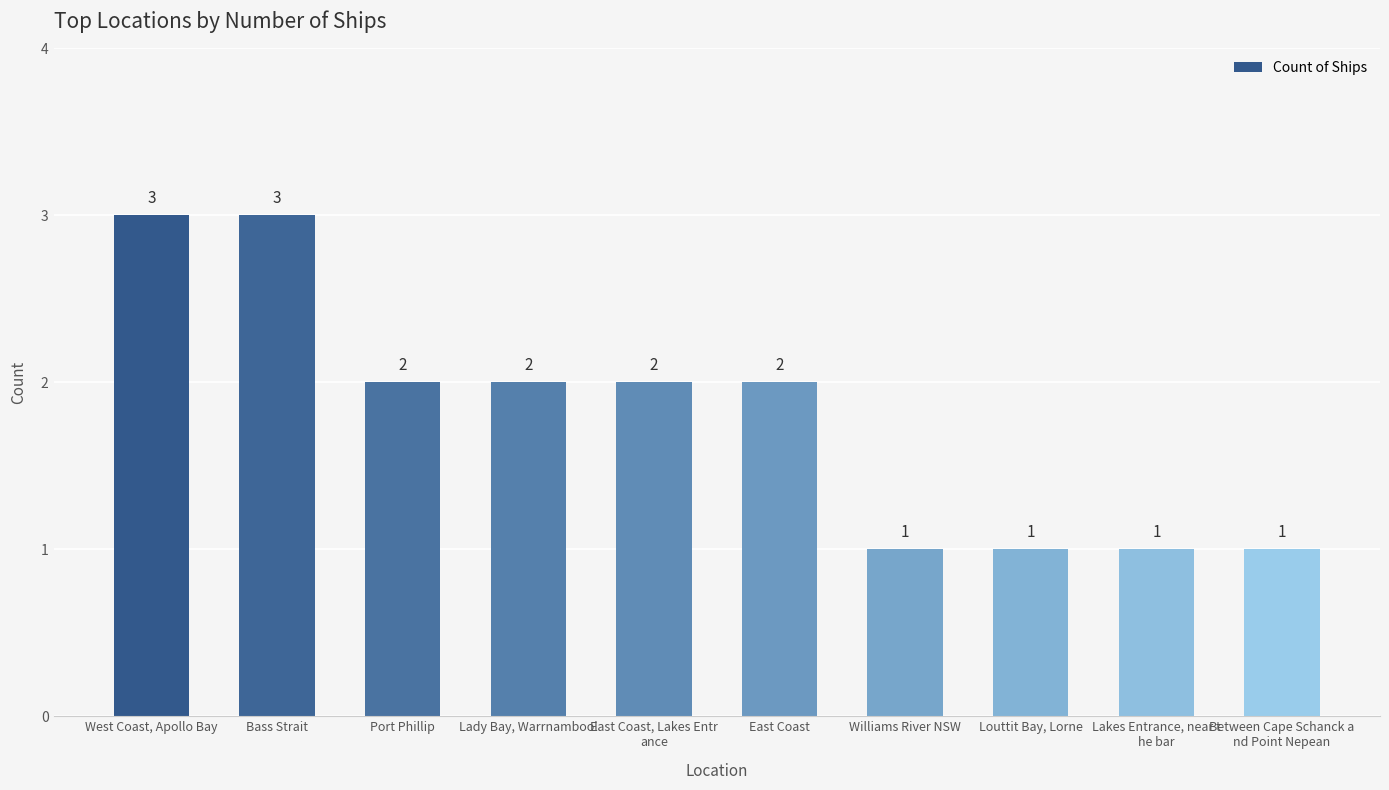

Approximately how many times larger is the value at East Coast compared to Lady Bay, Warrnambool?

1.0